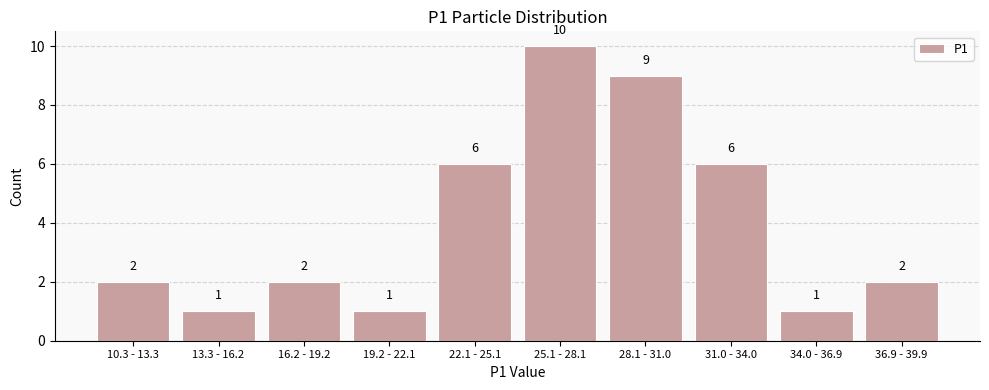

Reading right to left, extract all data points from this chart.

36.9 - 39.9=2	34.0 - 36.9=1	31.0 - 34.0=6	28.1 - 31.0=9	25.1 - 28.1=10	22.1 - 25.1=6	19.2 - 22.1=1	16.2 - 19.2=2	13.3 - 16.2=1	10.3 - 13.3=2